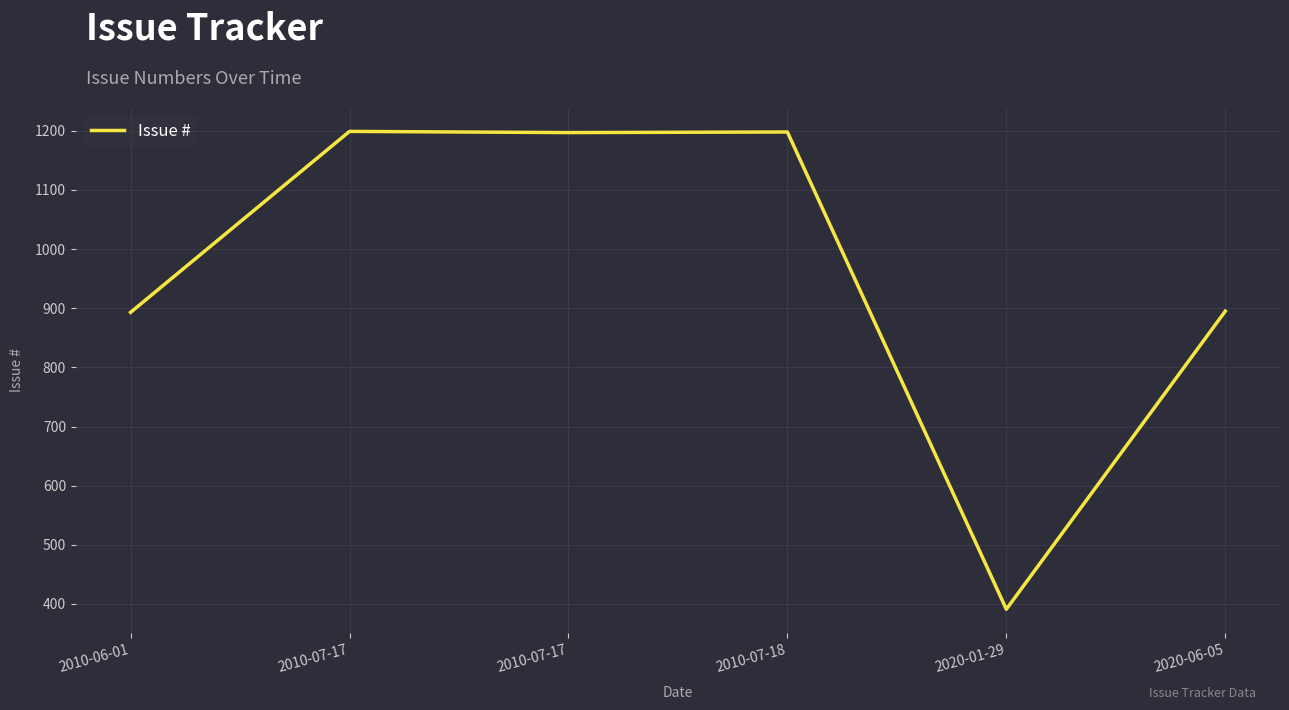

At which category does the data reach its first local peak?

2010-07-17